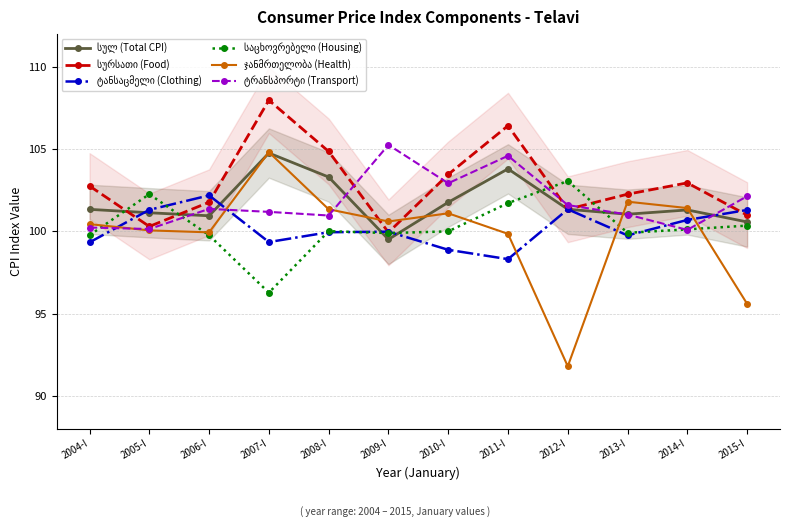

Rank the series at 2013-I from lowest to highest value.

ტანსაცმელი (Clothing), საცხოვრებელი (Housing), ტრანსპორტი (Transport), სულ (Total CPI), ჯანმრთელობა (Health), სურსათი (Food)